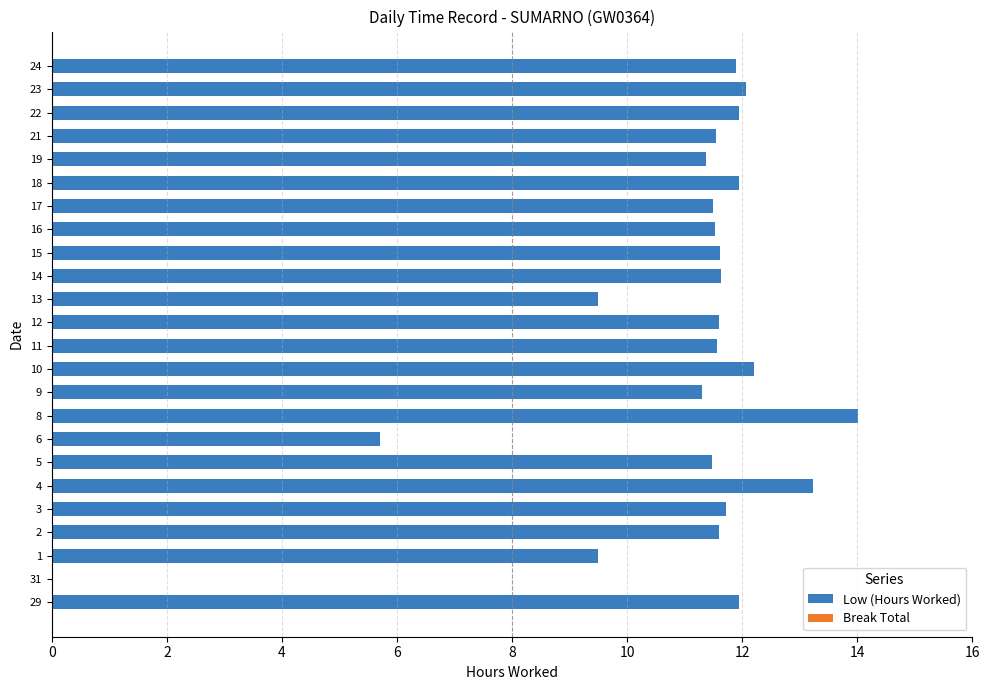

Approximately how many times larger is the value at 12 compared to 8?

0.8